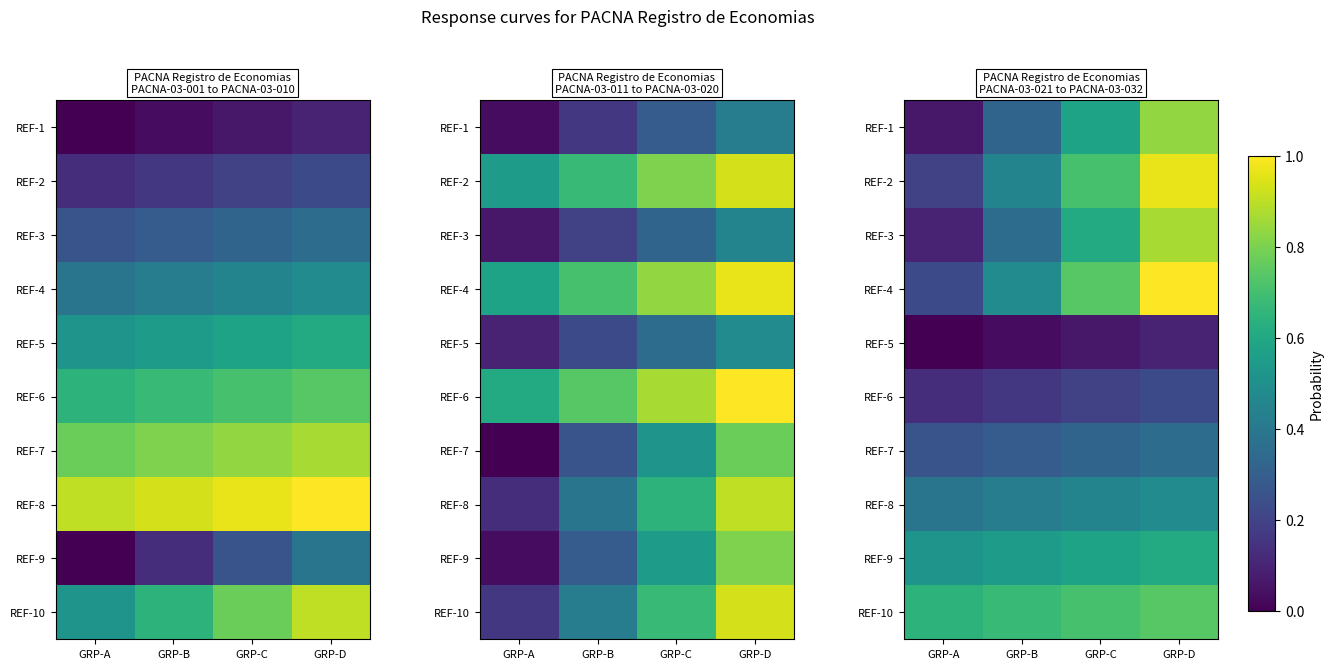

What is the highest value of the REF-3 series?

0.9